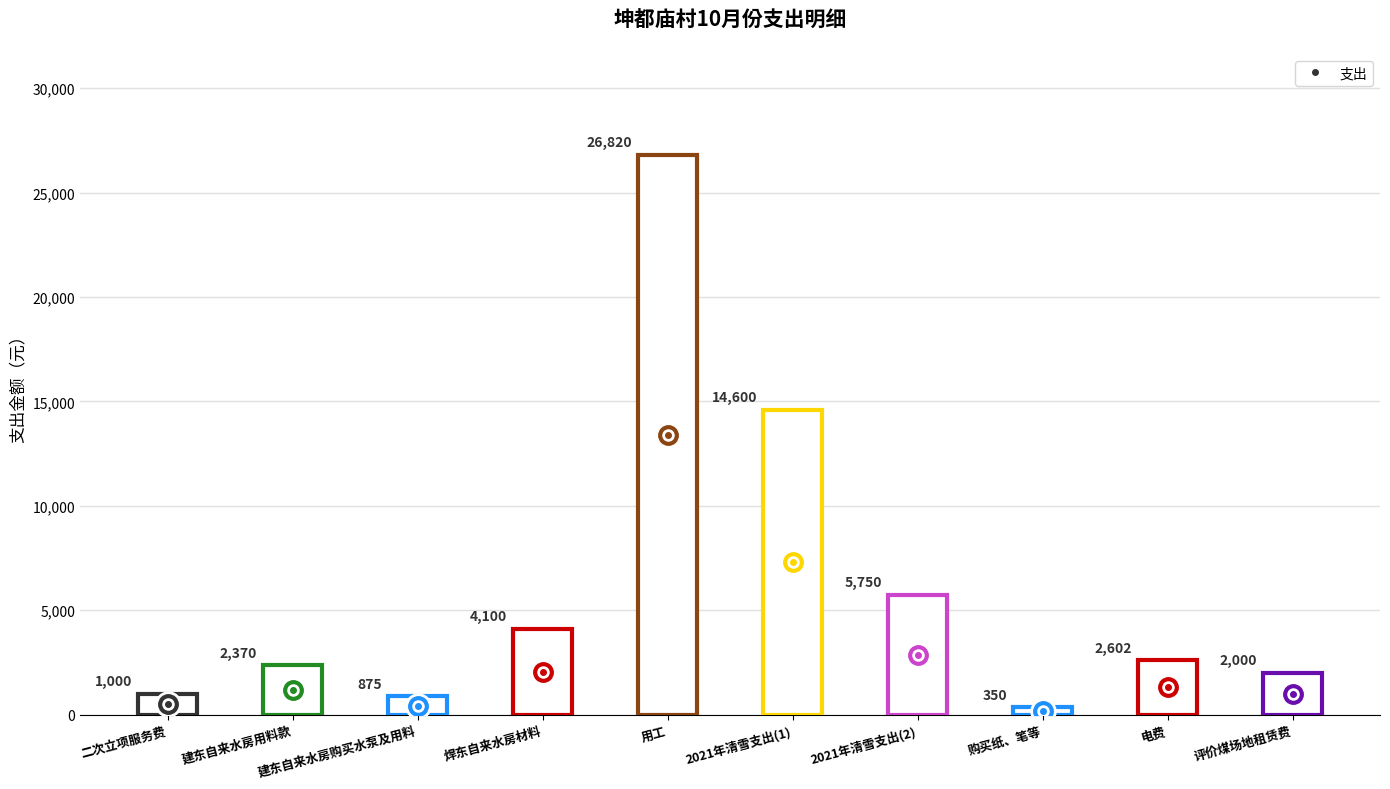

Count the number of values greater than 2602.

5